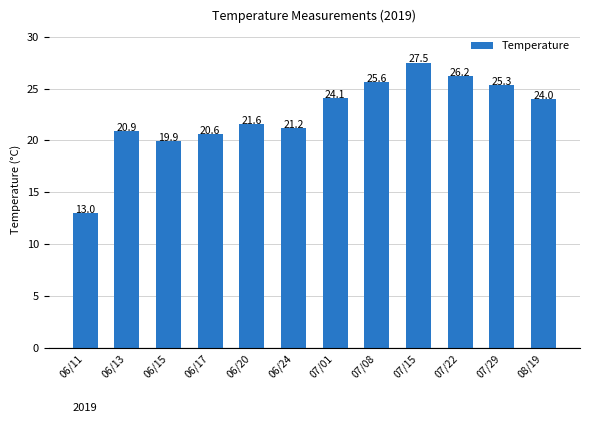

How many bars are there in total?

12